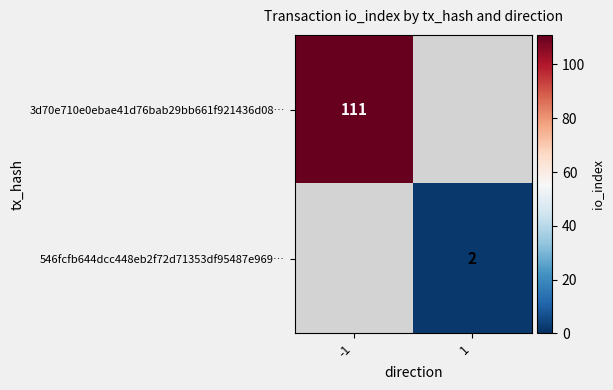

True or false: 3d70e710e0ebae41d76bab29bb661f921436d08… has a value of 163 at -1.

False